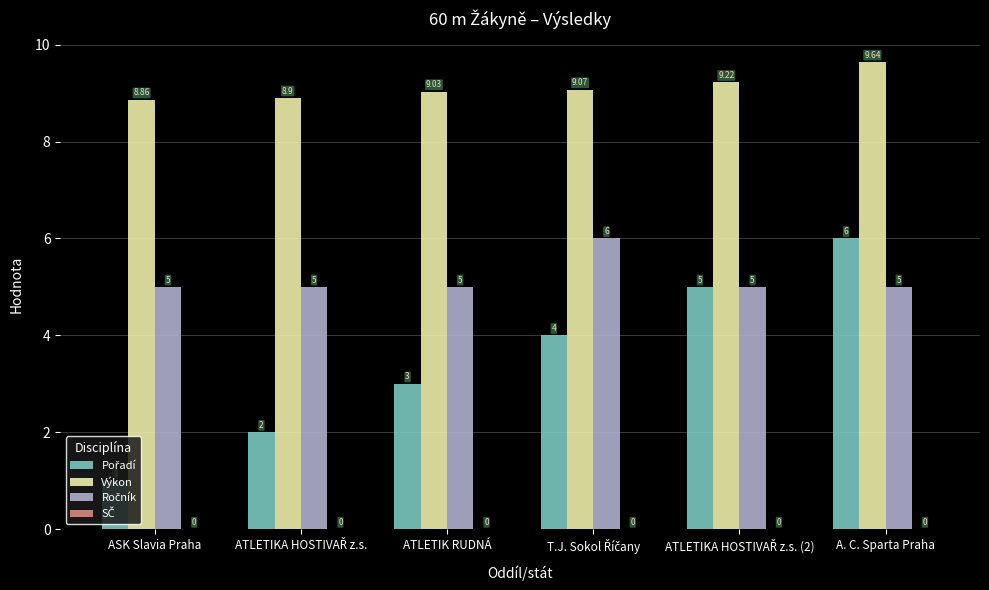

Which label corresponds to the smallest value in the chart?

ASK Slavia Praha